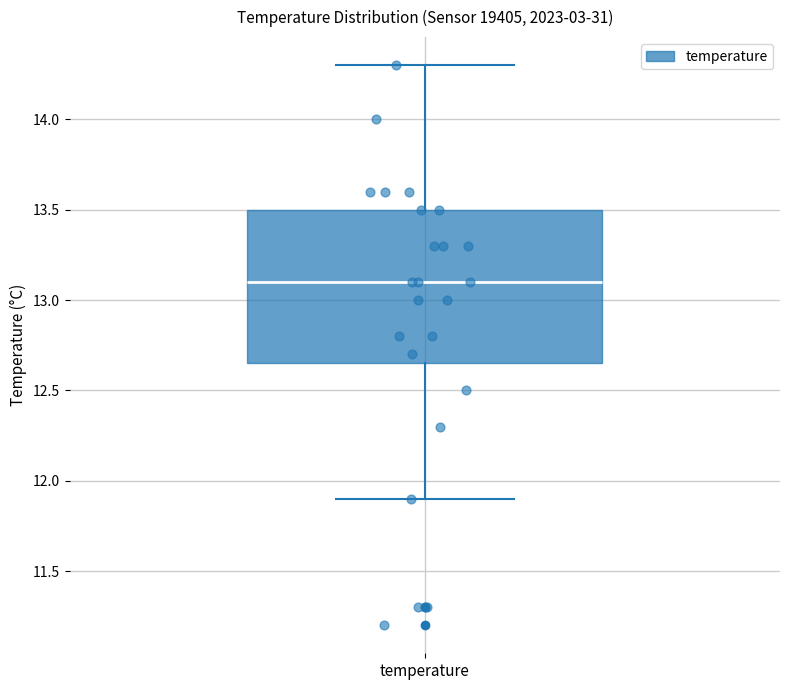

Where is the upper edge of the box for temperature on the y-axis? The values are not printed on the chart, so give them approximately, as read against the axis.

13.50